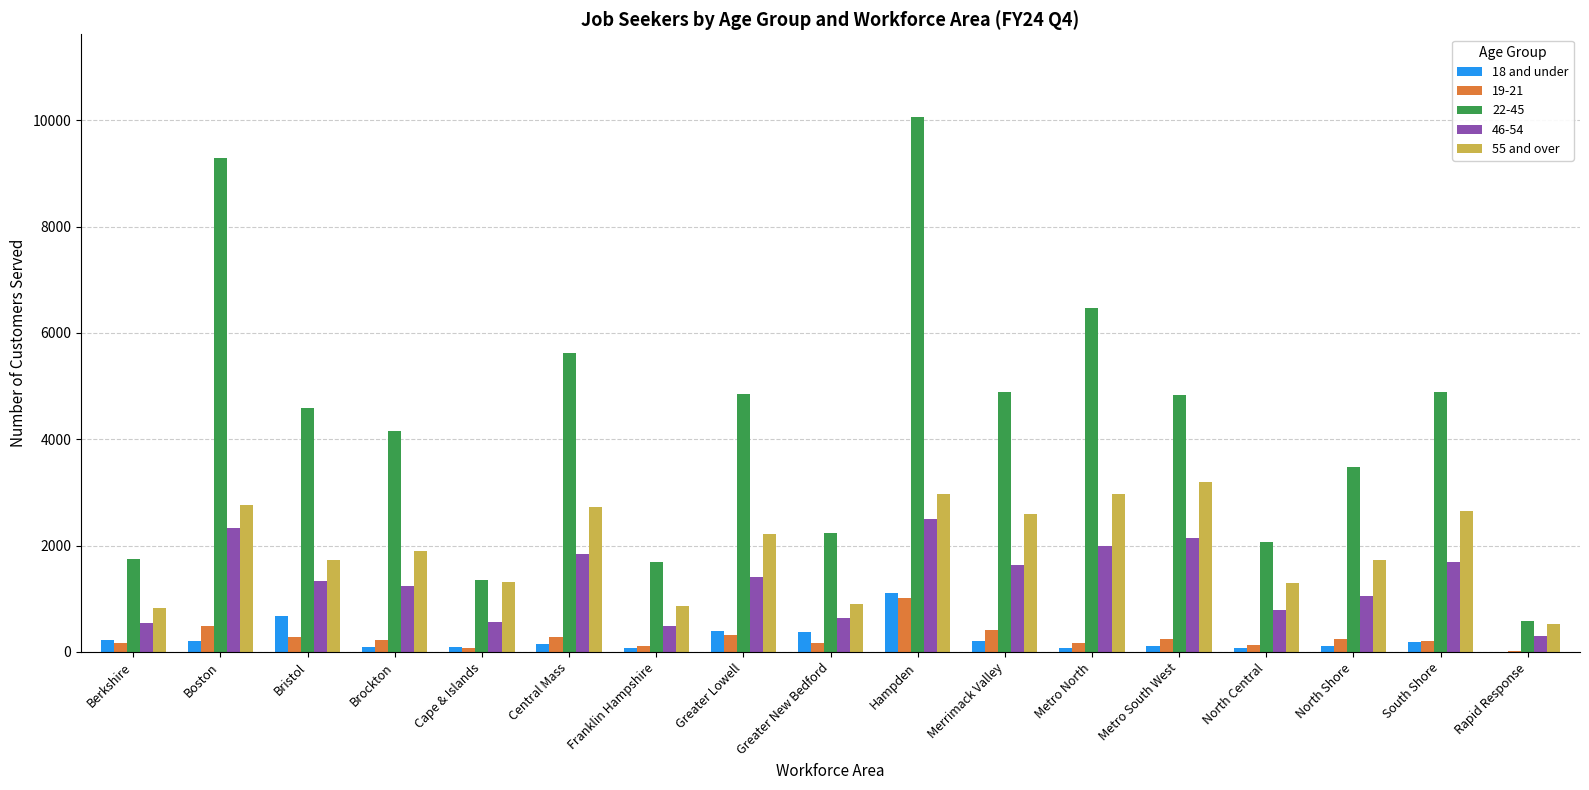

The 46-54 series shows 1715 at Brockton. True or false?

False